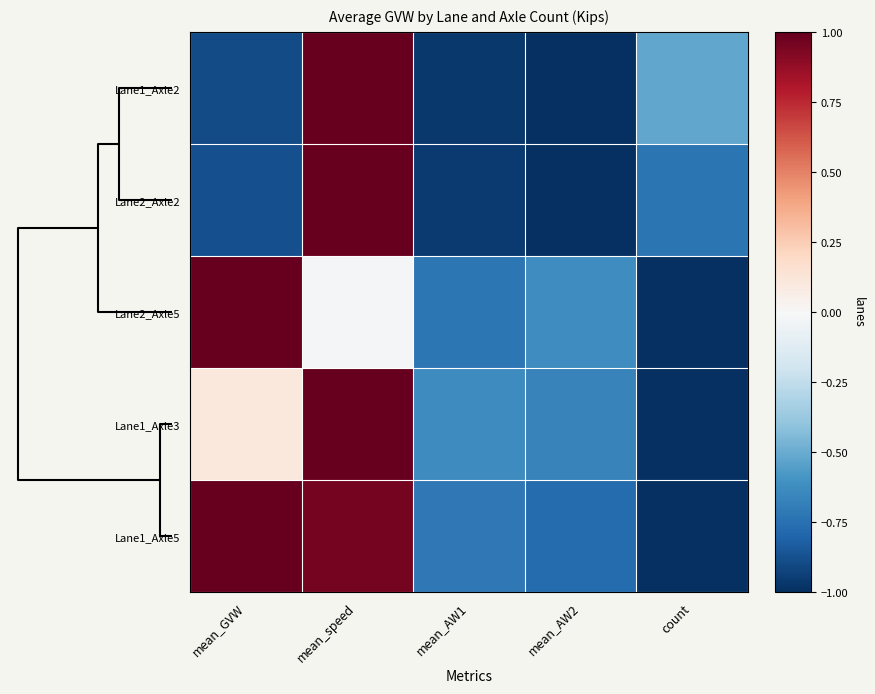

What is the minimum value shown in the chart?

-1.0